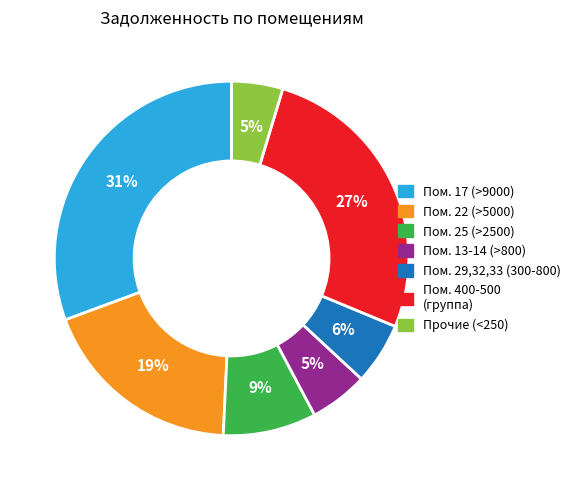

To the nearest percent, what is the average slice percentage?

14%